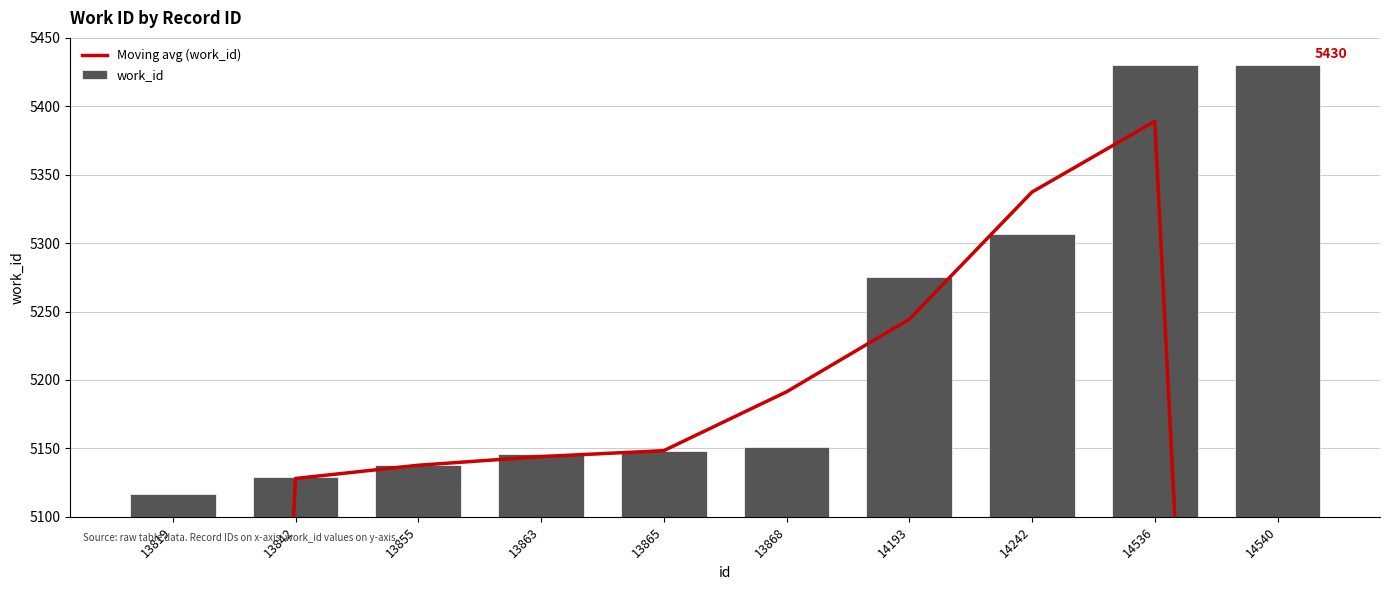

The work_id series shows 8586.9 at 14242. True or false?

False